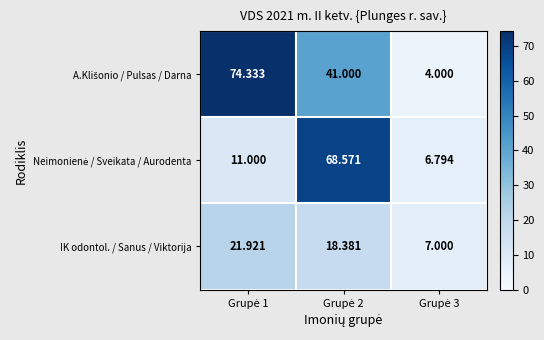

Which category has the highest value across all series?

Grupė 1